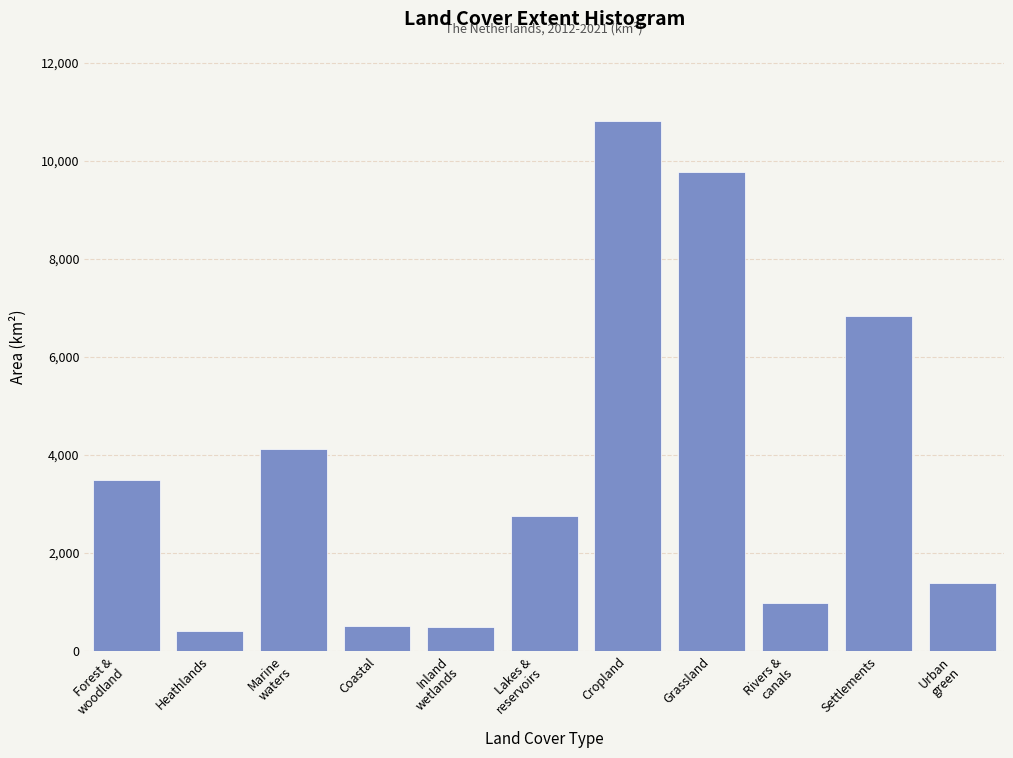

What is the difference between the second highest and minimum values?

9380.1